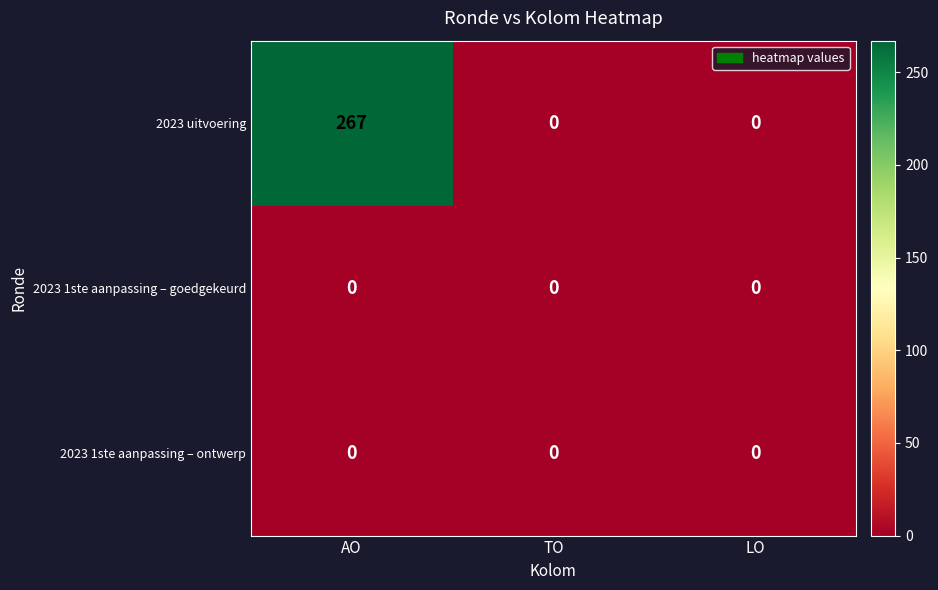

How many data points in 2023 uitvoering are above 0?

1